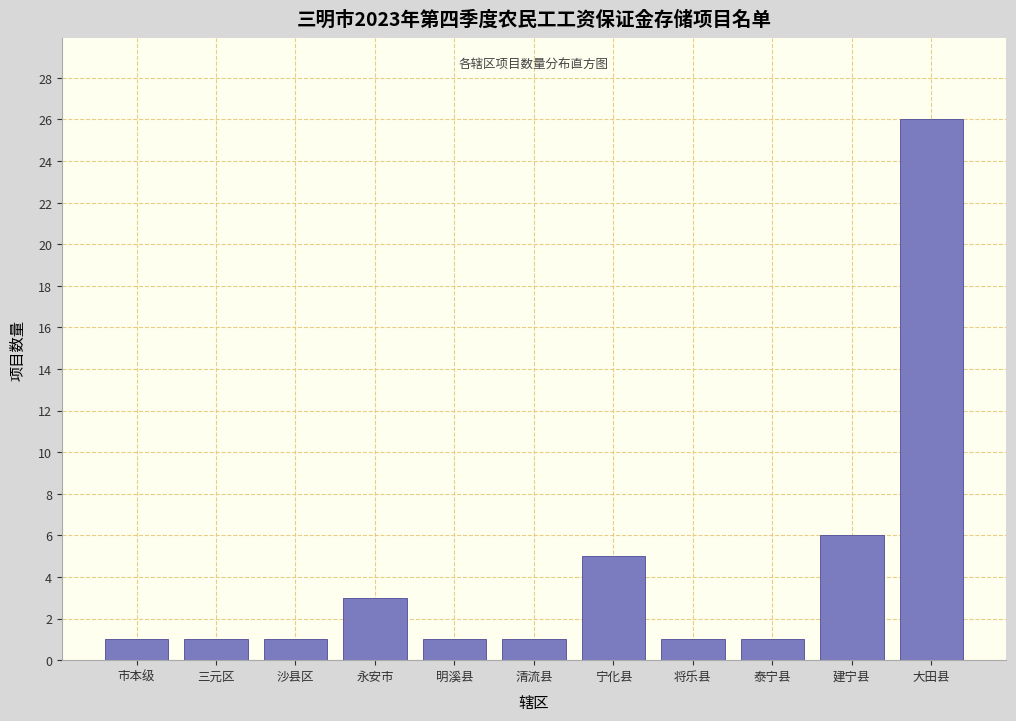

Reading left to right, extract all data points from this chart.

1	1	1	3	1	1	5	1	1	6	26